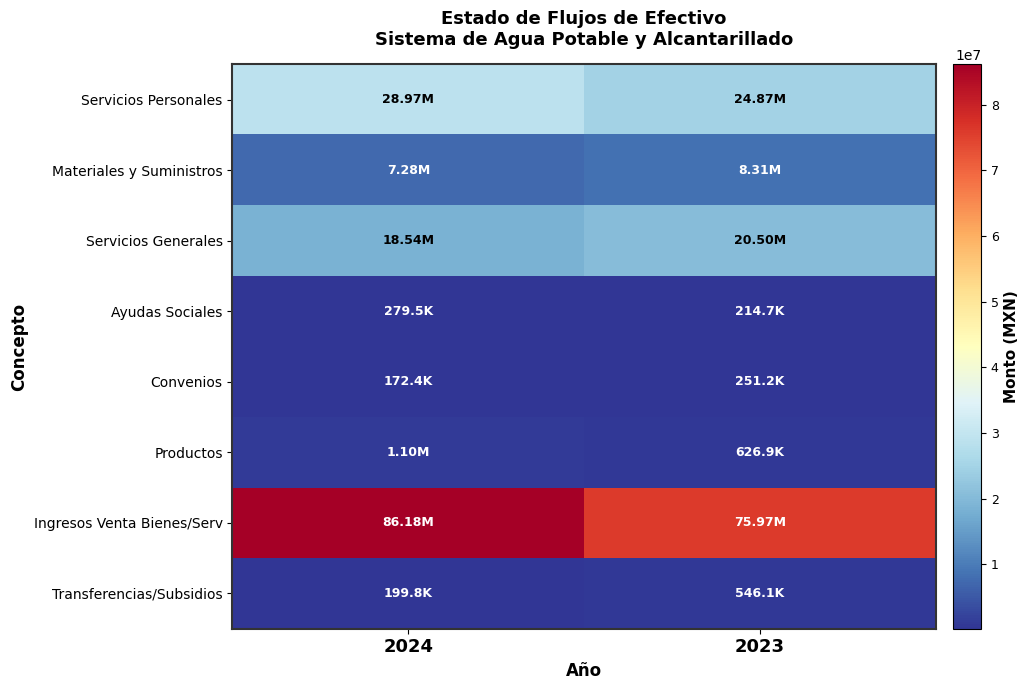

Which series has the largest total across all categories?

Ingresos Venta Bienes/Serv